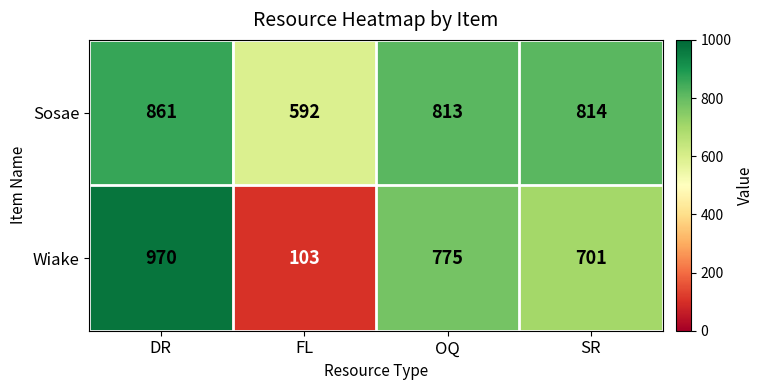

Which series has the largest range (max minus min)?

Wiake